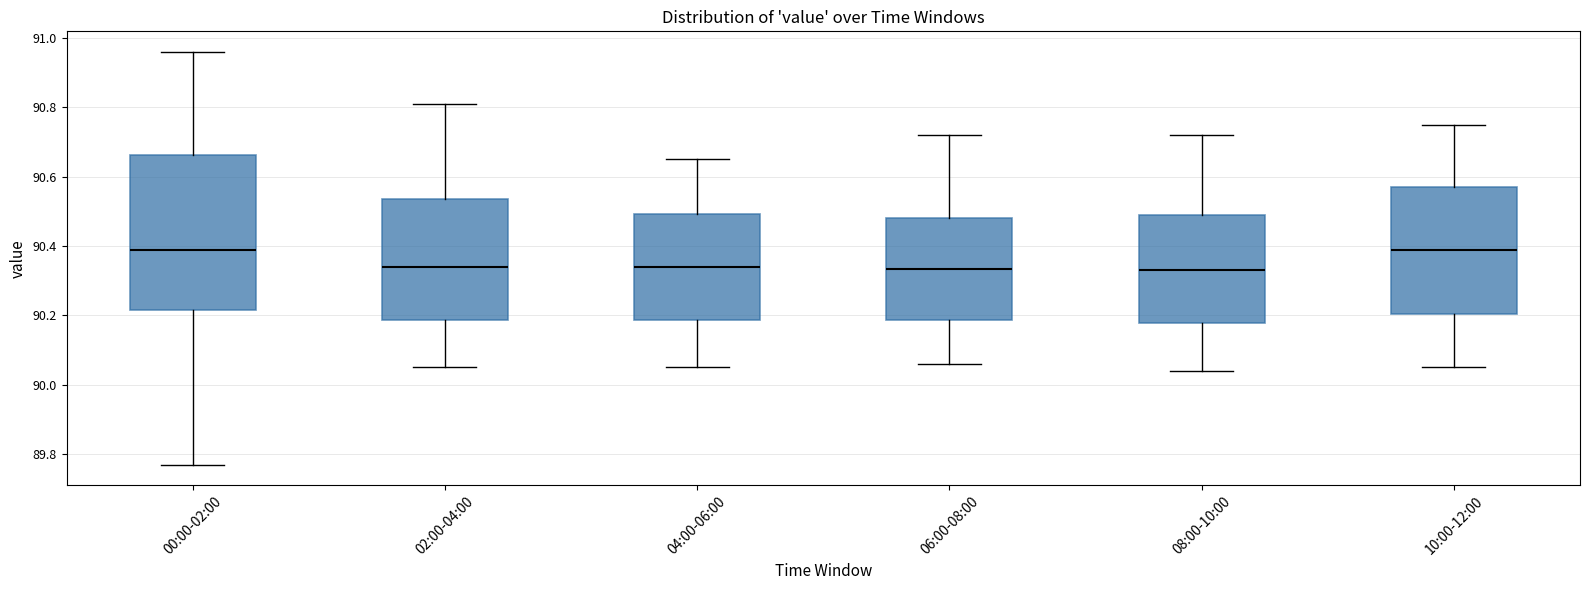

Reading left to right, transcribe this box plot: for each box, give where its median line is, the range the box spans, and where its two whiskers end, as read against the y-axis. The values are not printed on the chart, so give them approximately, as read against the axis.

00:00-02:00: median 90.40, box 90.22 to 90.66, whiskers 89.78 to 90.96
02:00-04:00: median 90.34, box 90.18 to 90.54, whiskers 90.06 to 90.82
04:00-06:00: median 90.34, box 90.18 to 90.50, whiskers 90.06 to 90.66
06:00-08:00: median 90.34, box 90.18 to 90.48, whiskers 90.06 to 90.72
08:00-10:00: median 90.34, box 90.18 to 90.50, whiskers 90.04 to 90.72
10:00-12:00: median 90.40, box 90.20 to 90.58, whiskers 90.06 to 90.76